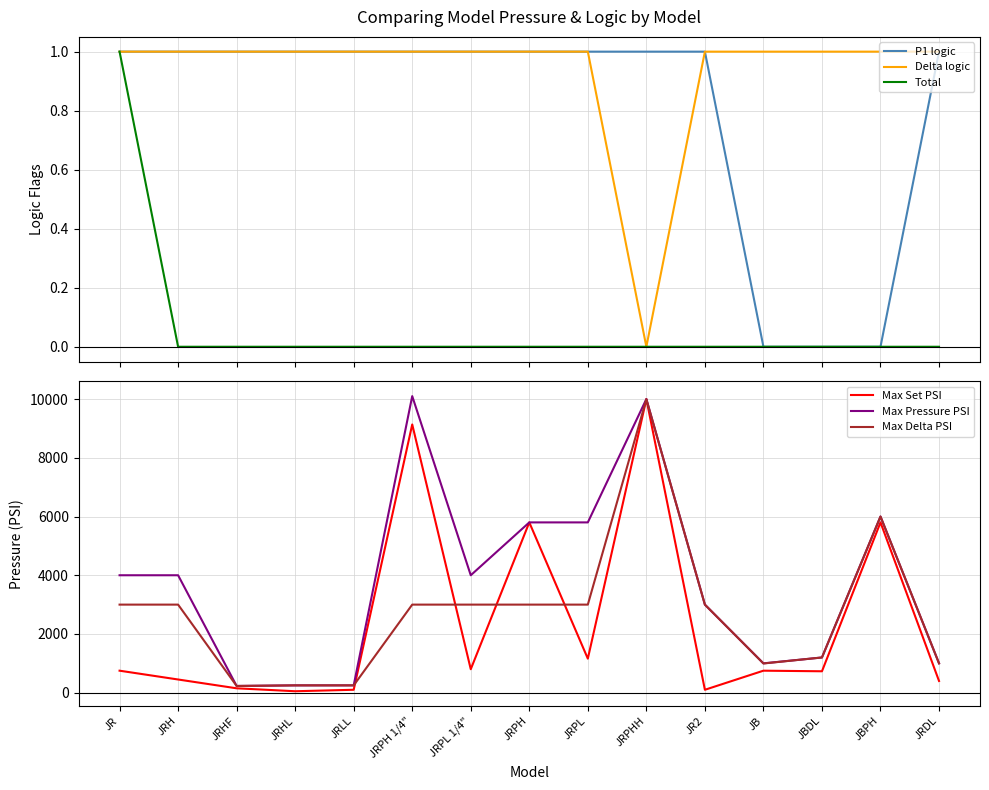

Reading right to left, what are all the values shown in this chart?

P1 logic: JRDL=1	JBPH=0	JBDL=0	JB=0	JR2=1	JRPHH=1	JRPL=1	JRPH=1	JRPL 1/4"=1	JRPH 1/4"=1	JRLL=1	JRHL=1	JRHF=1	JRH=1	JR=1
Delta logic: JRDL=1	JBPH=1	JBDL=1	JB=1	JR2=1	JRPHH=0	JRPL=1	JRPH=1	JRPL 1/4"=1	JRPH 1/4"=1	JRLL=1	JRHL=1	JRHF=1	JRH=1	JR=1
Total: JRDL=0	JBPH=0	JBDL=0	JB=0	JR2=0	JRPHH=0	JRPL=0	JRPH=0	JRPL 1/4"=0	JRPH 1/4"=0	JRLL=0	JRHL=0	JRHF=0	JRH=0	JR=1
Max Set PSI: JRDL=400	JBPH=5800	JBDL=730	JB=750	JR2=100	JRPHH=10000	JRPL=1160	JRPH=5800	JRPL 1/4"=800	JRPH 1/4"=9135	JRLL=100	JRHL=50	JRHF=150	JRH=450	JR=750
Max Pressure PSI: JRDL=1000	JBPH=6000	JBDL=1200	JB=1000	JR2=3000	JRPHH=10000	JRPL=5800	JRPH=5800	JRPL 1/4"=4000	JRPH 1/4"=10100	JRLL=250	JRHL=250	JRHF=230	JRH=4000	JR=4000
Max Delta PSI: JRDL=1000	JBPH=6000	JBDL=1200	JB=995	JR2=2999	JRPHH=9995	JRPL=3000	JRPH=3000	JRPL 1/4"=3000	JRPH 1/4"=3000	JRLL=250	JRHL=250	JRHF=230	JRH=3000	JR=3000